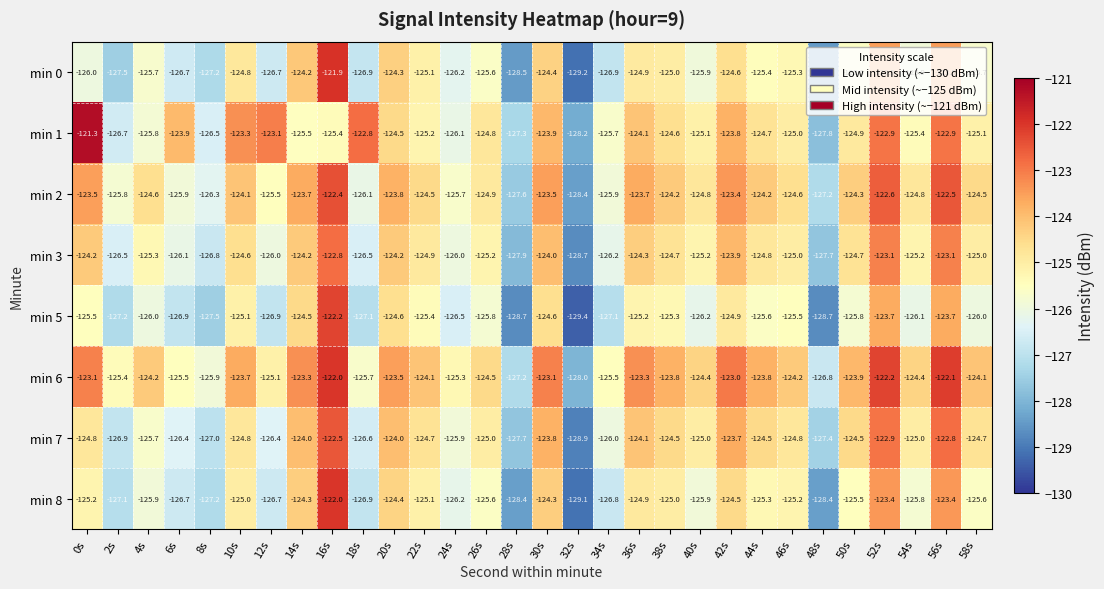

What is the maximum value shown in the chart?

-121.3